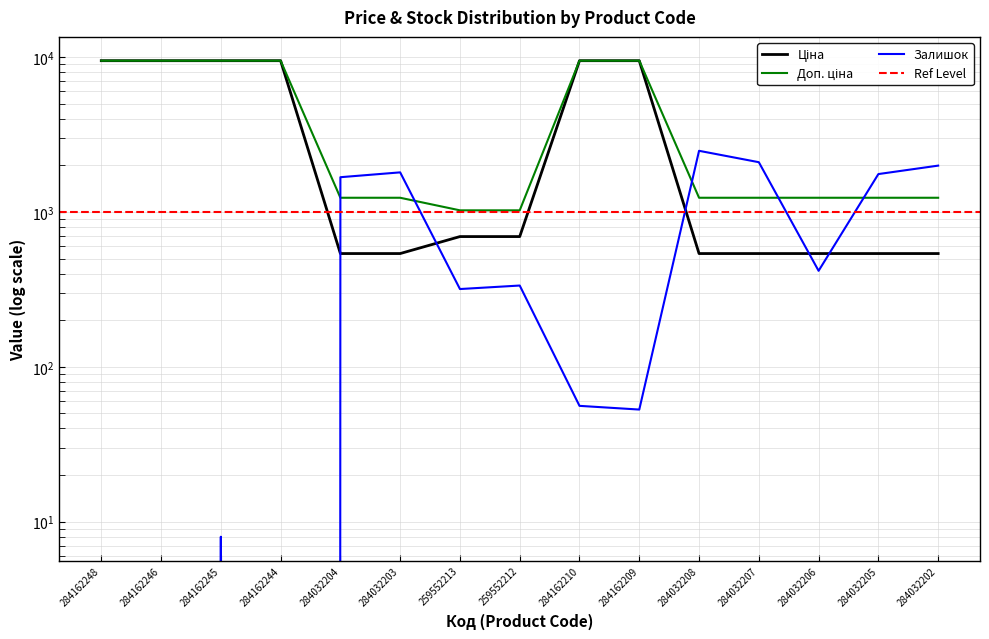

The value of Залишок at 284032206 is 88.4. True or false?

False